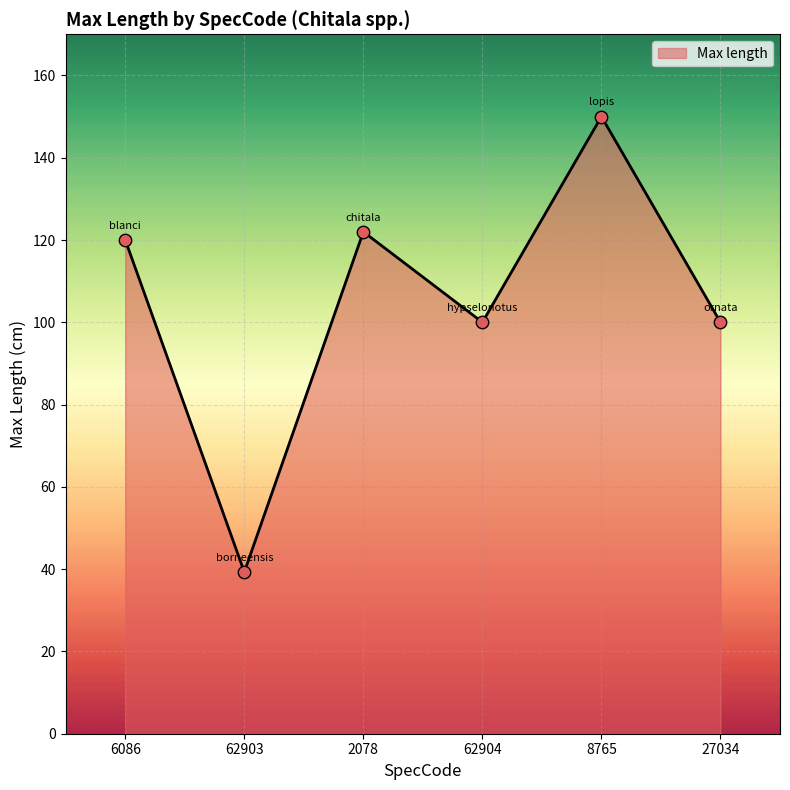

What is the change in value from 8765 to 27034?

-50.0